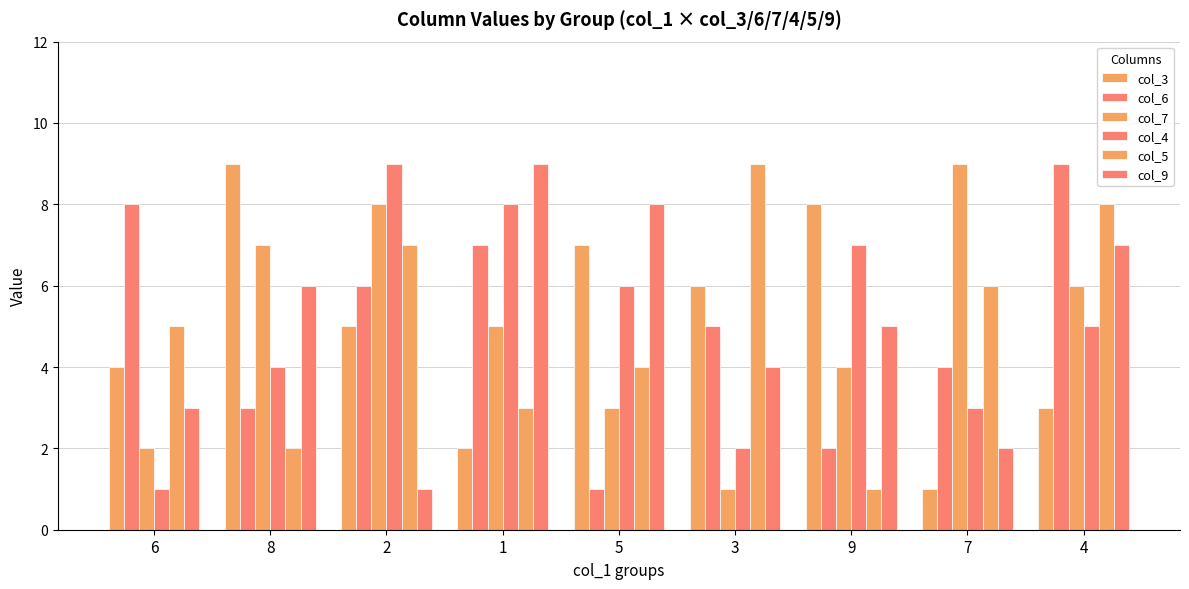

How many groups of bars are there?

9